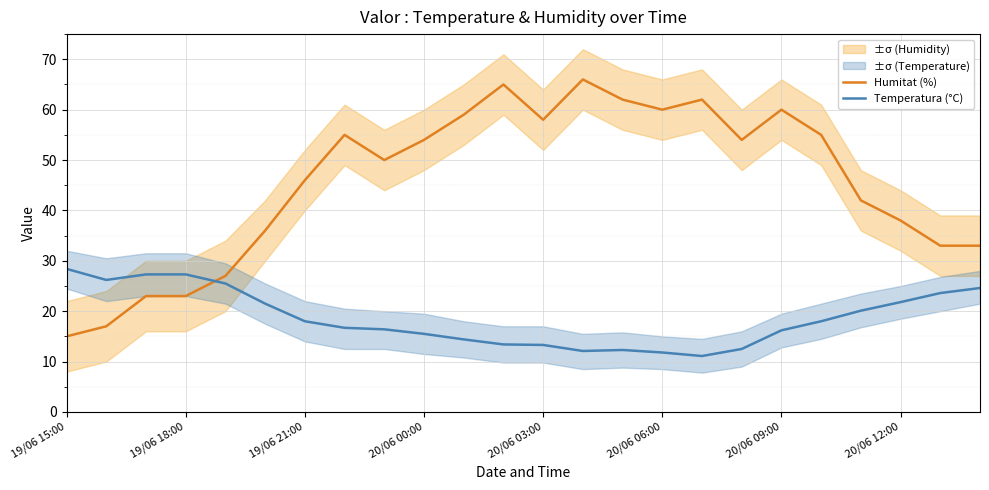

What is the lowest value of the Temperatura (°C) series?

11.1